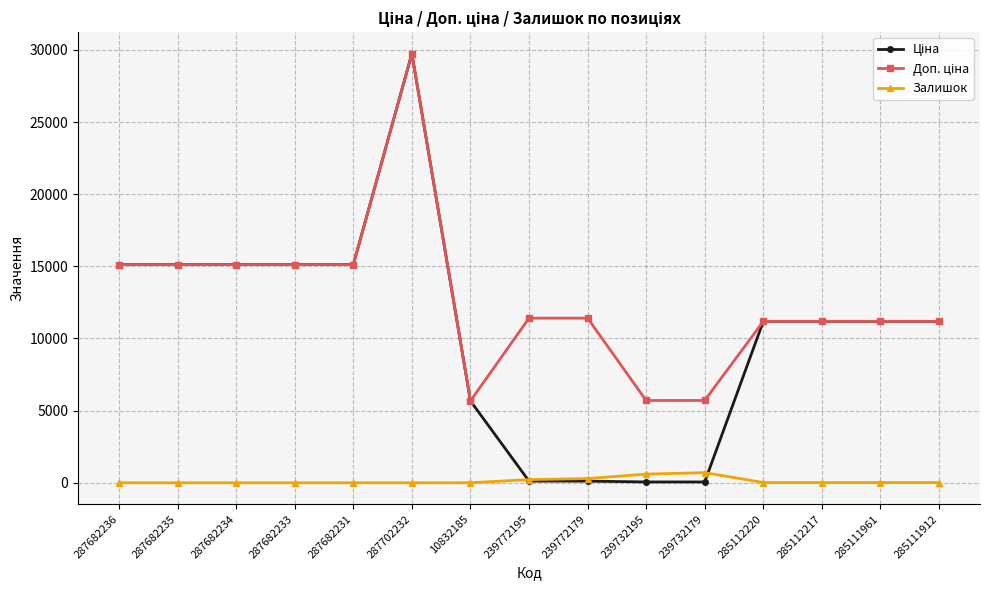

How many lines are shown in the chart?

3